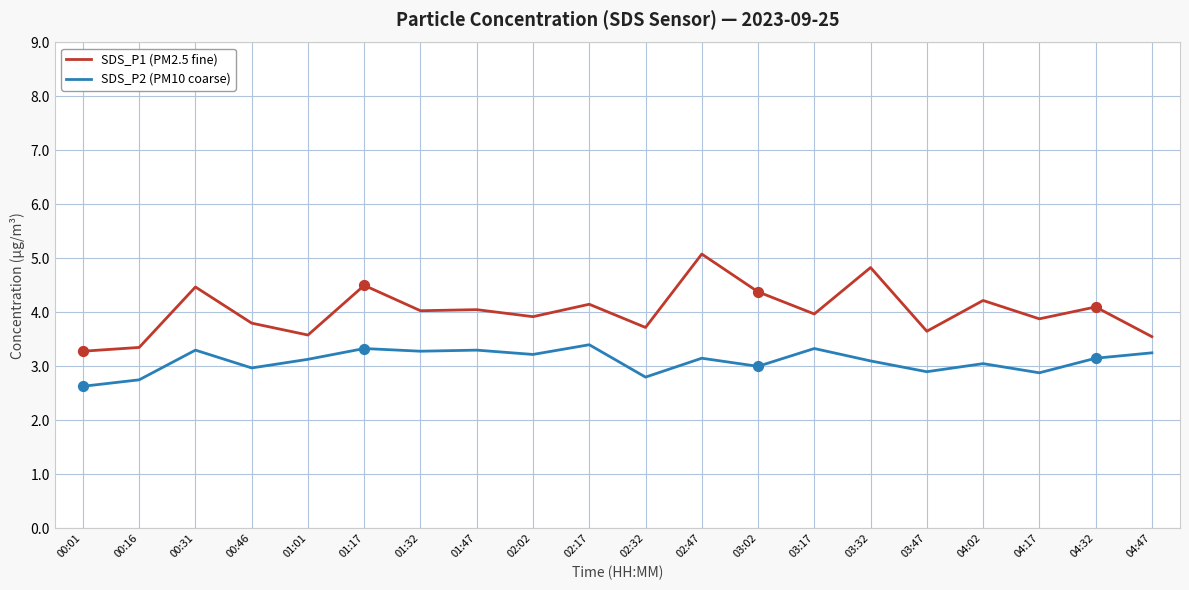

Is the value of SDS_P1 (PM2.5 fine) at 01:01 greater than the value of SDS_P2 (PM10 coarse) at 03:32?

Yes